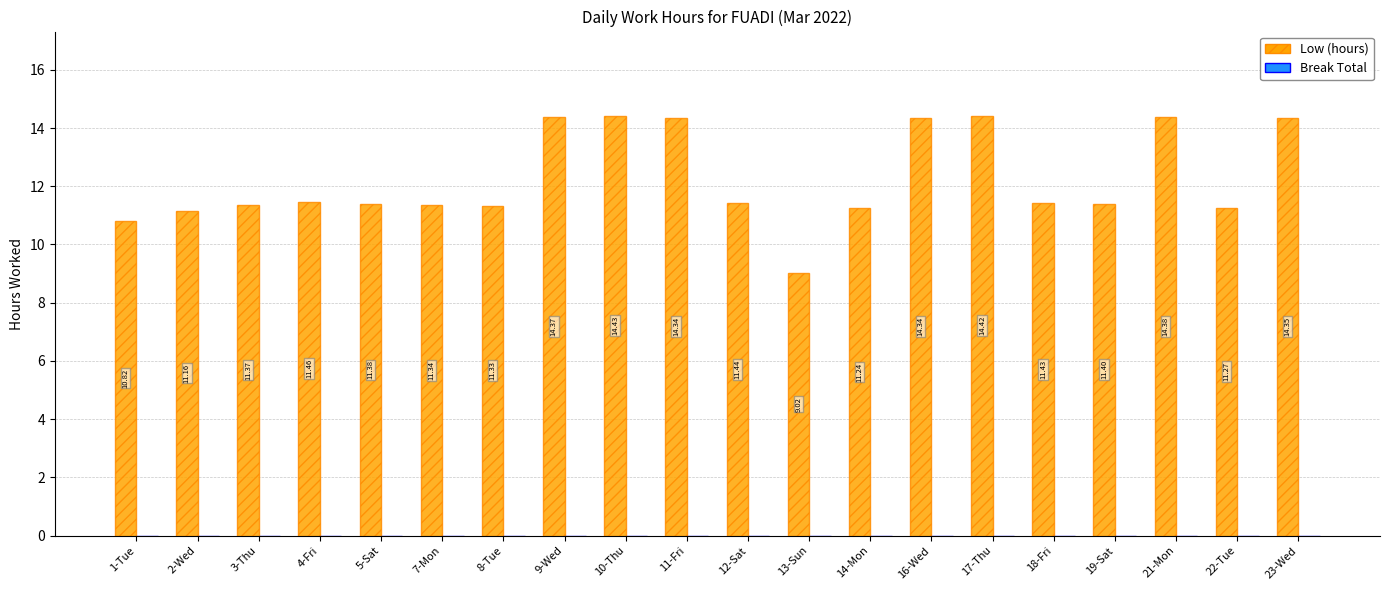

What is the difference between the second highest and second lowest values?

3.6